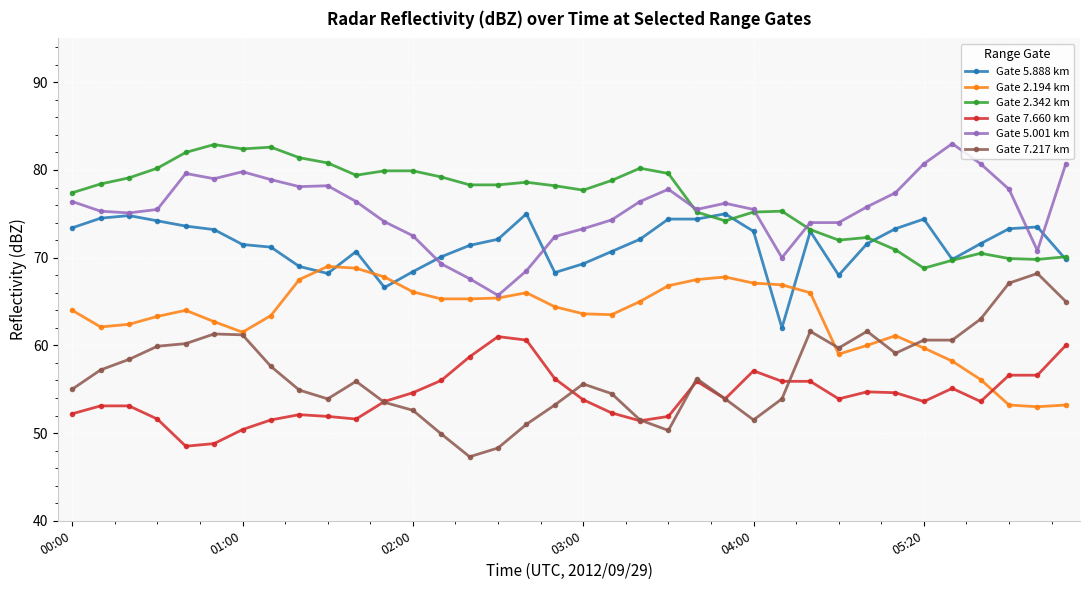

How many series are shown in this chart?

6